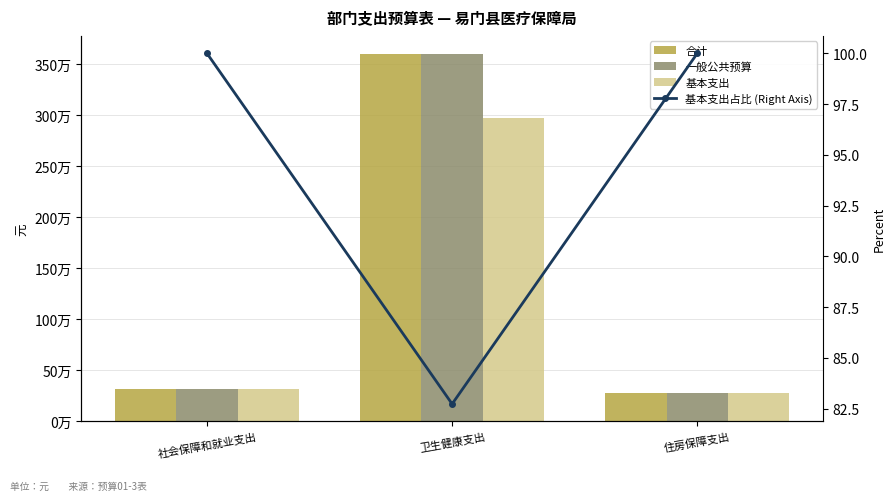

Reading right to left, list all the values displayed in this chart.

合计: 住房保障支出=278160.0	卫生健康支出=3594858.5	社会保障和就业支出=316432.2
一般公共预算: 住房保障支出=278160.0	卫生健康支出=3594858.5	社会保障和就业支出=316432.2
基本支出: 住房保障支出=278160.0	卫生健康支出=2973858.5	社会保障和就业支出=316432.2
基本支出占比 (Right Axis): 住房保障支出=100.0	卫生健康支出=82.7	社会保障和就业支出=100.0